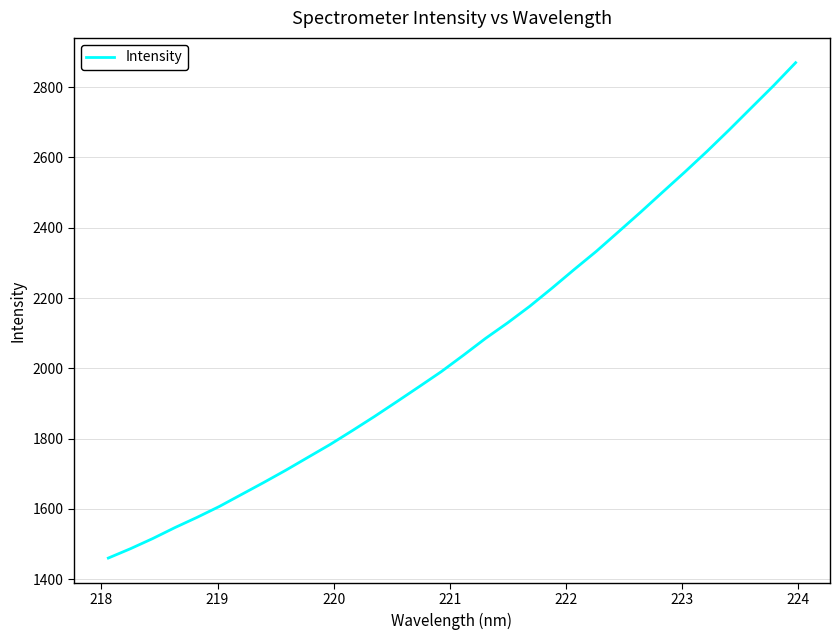

What is the difference between the maximum and minimum values?

1409.3